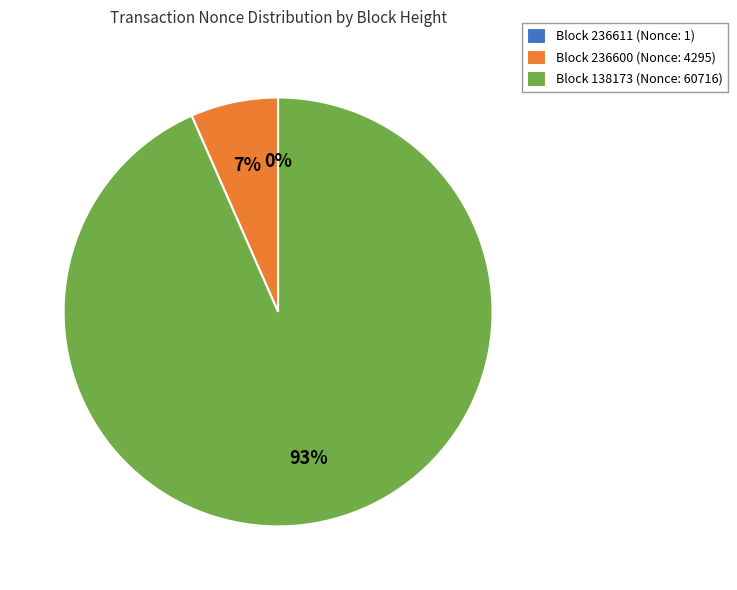

To the nearest percent, what portion does Block 138173 (Nonce: 60716) represent?

93%